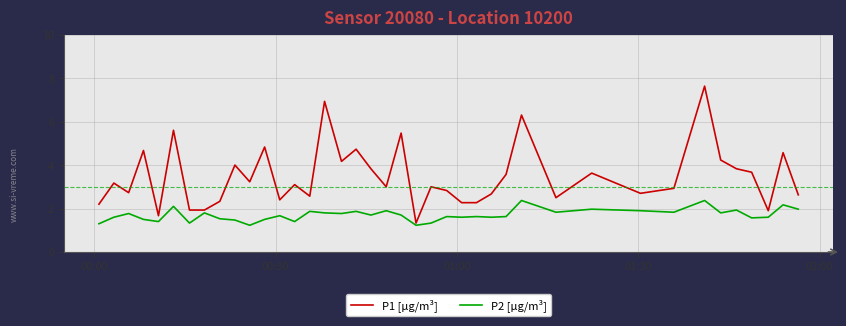

Count the number of categories in the chart.

40